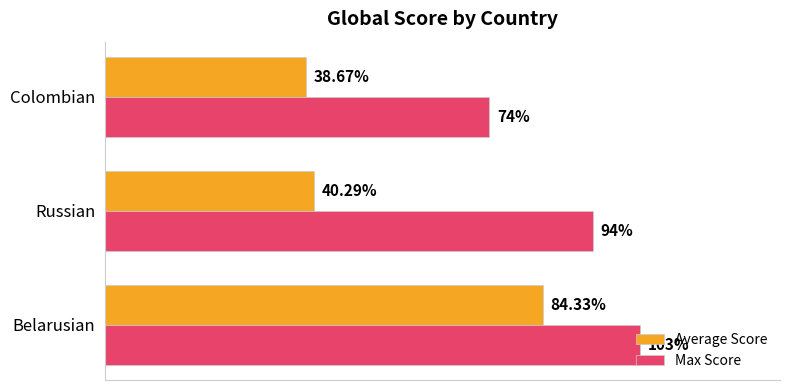

Which series has the largest range (max minus min)?

Average Score